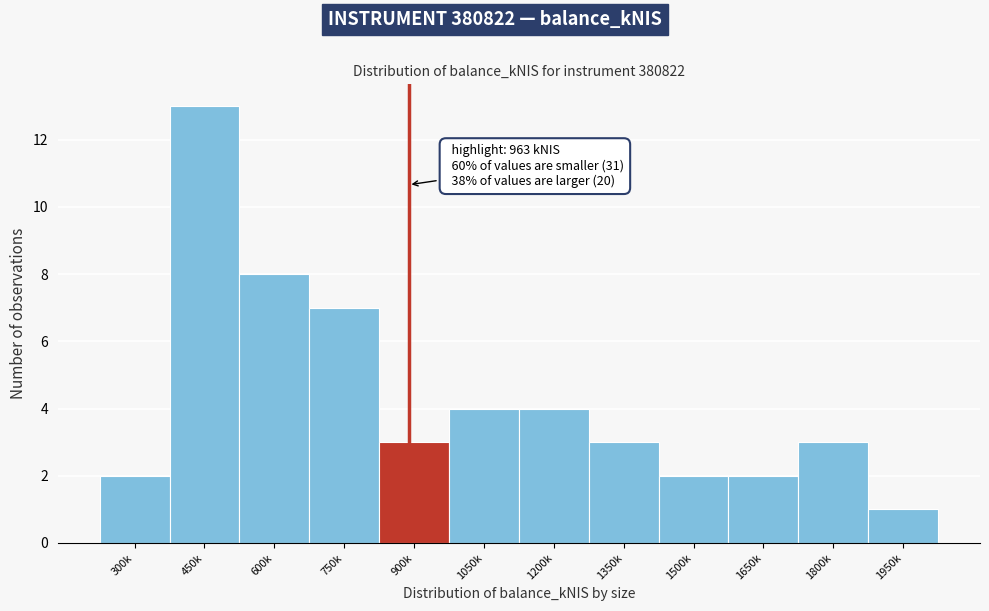

Reading right to left, transcribe all the data shown in this chart.

1	3	2	2	3	4	4	3	7	8	13	2